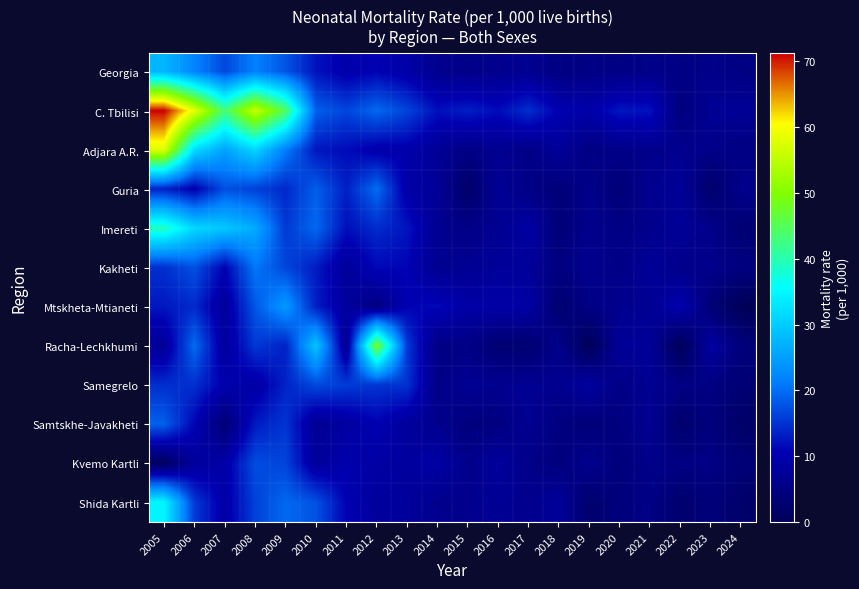

Count the number of data series in this chart.

12